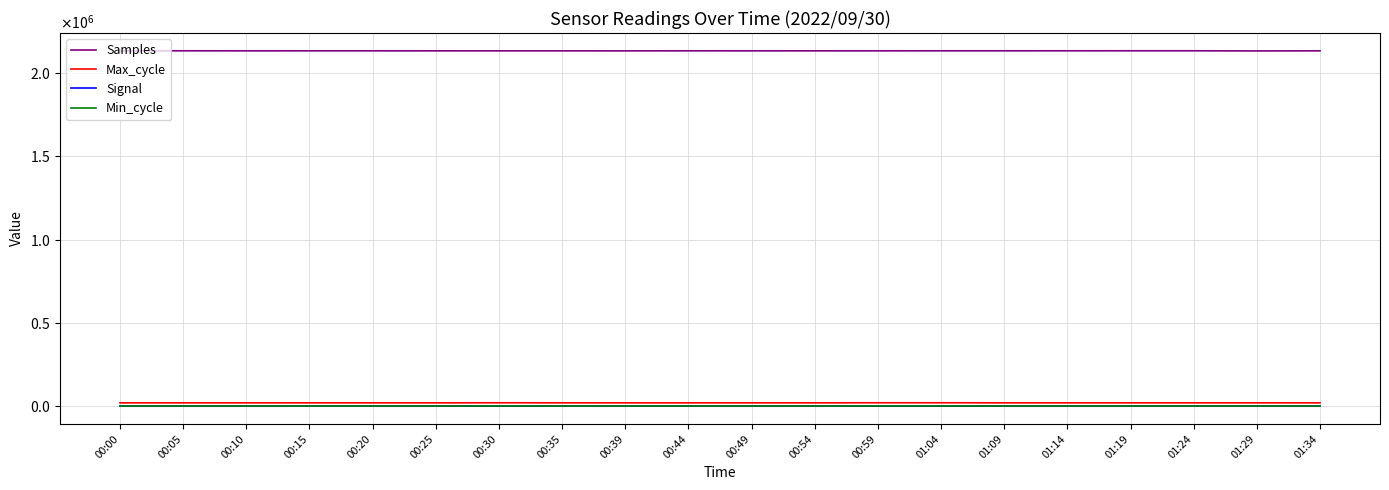

Where does the Max_cycle series first go above 19958?

00:05